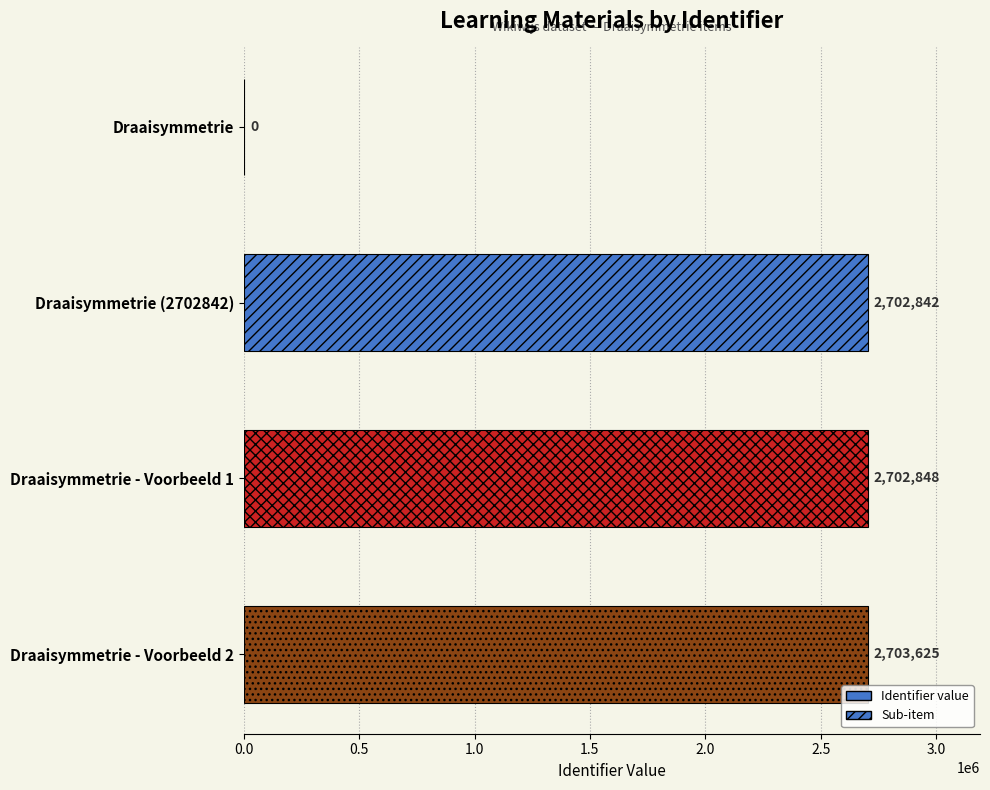

Are the bars horizontal?

Yes